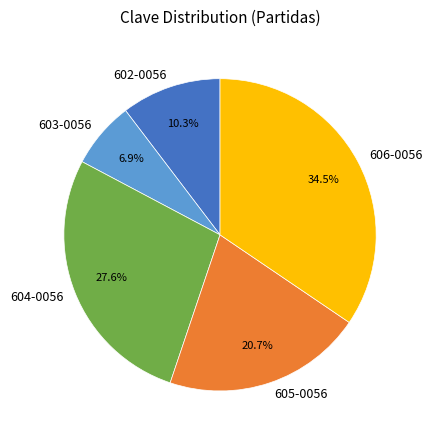

The 605-0056 slice represents 12% of the pie. True or false?

False